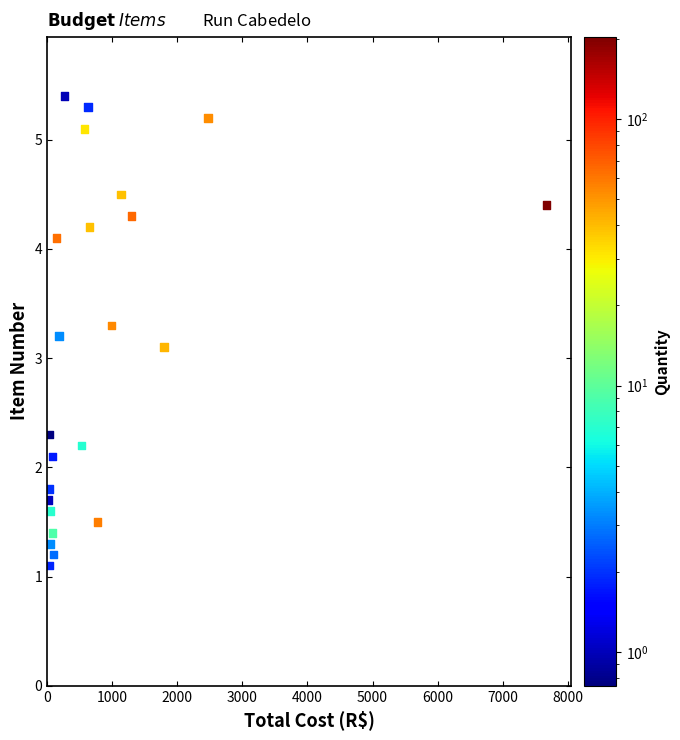

What is the range of X values (max minus min)?

7661.0